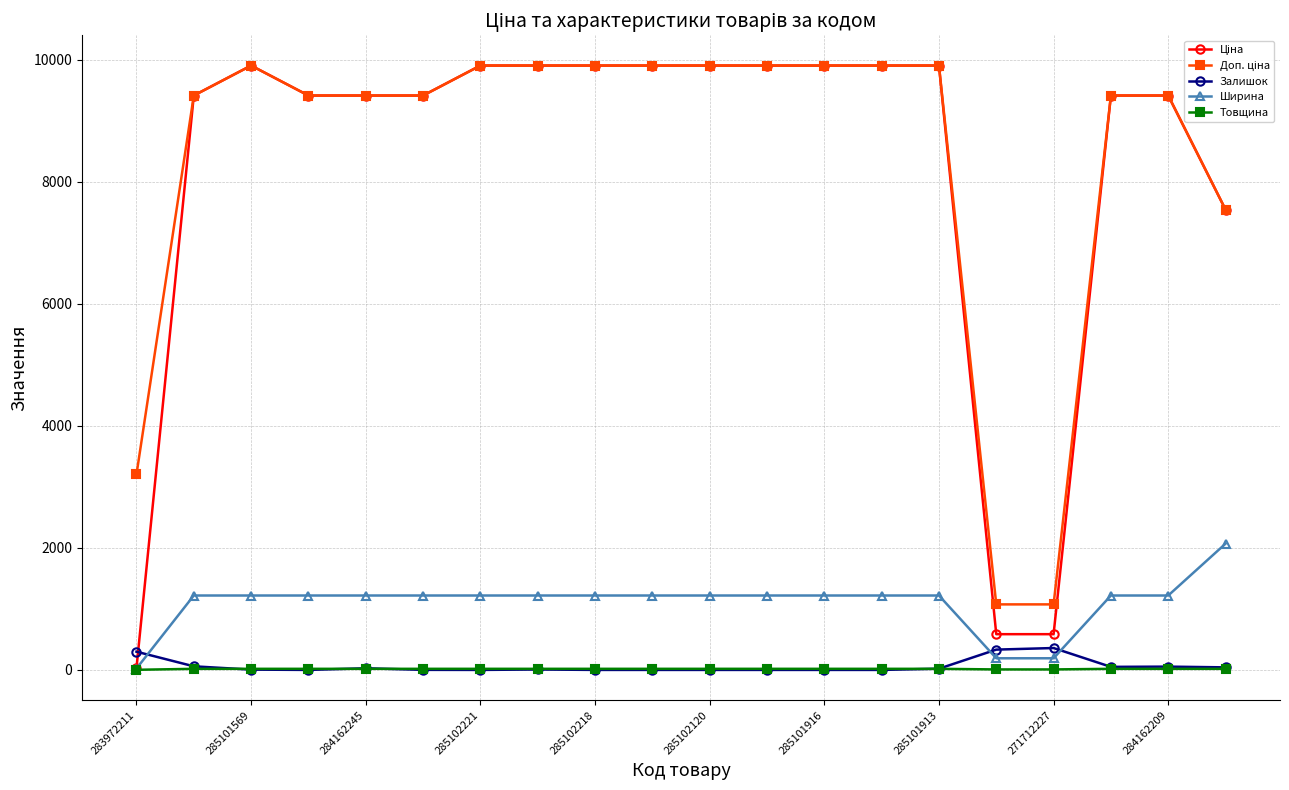

What is the value of the Ширина point at the 3rd from the left?

1220.0